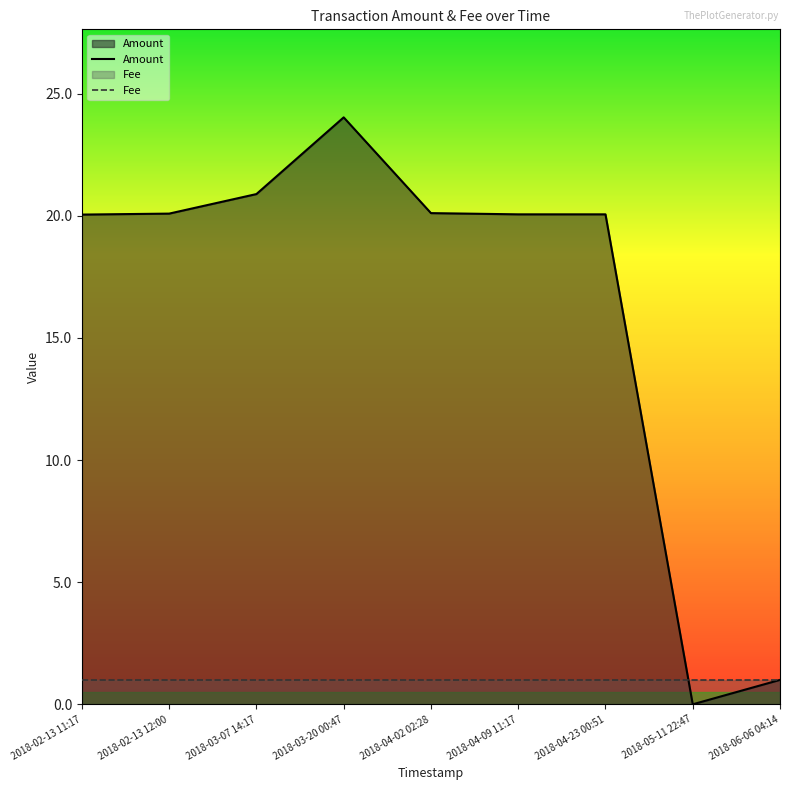

What position from the left is 2018-02-13 12:00?

2